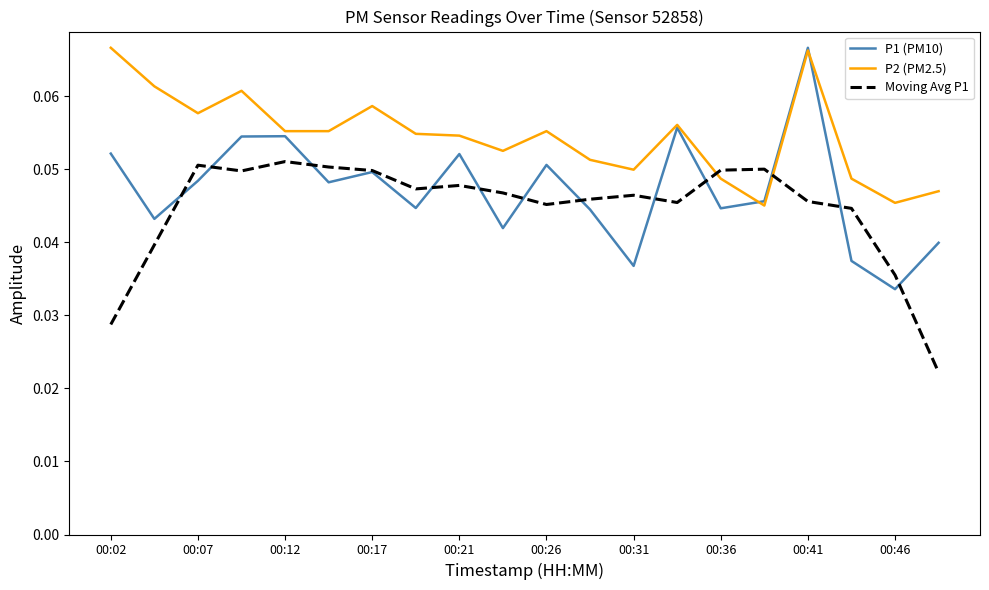

True or false: Moving Avg P1 has more than 2 interior local peaks.

True